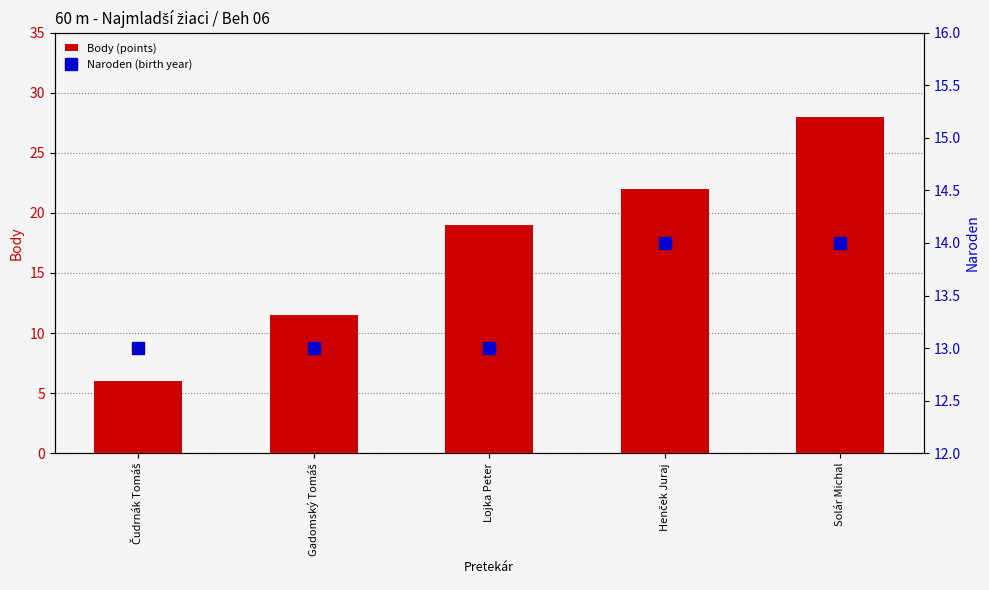

At which label does Body (points) first exceed 19?

Henček Juraj